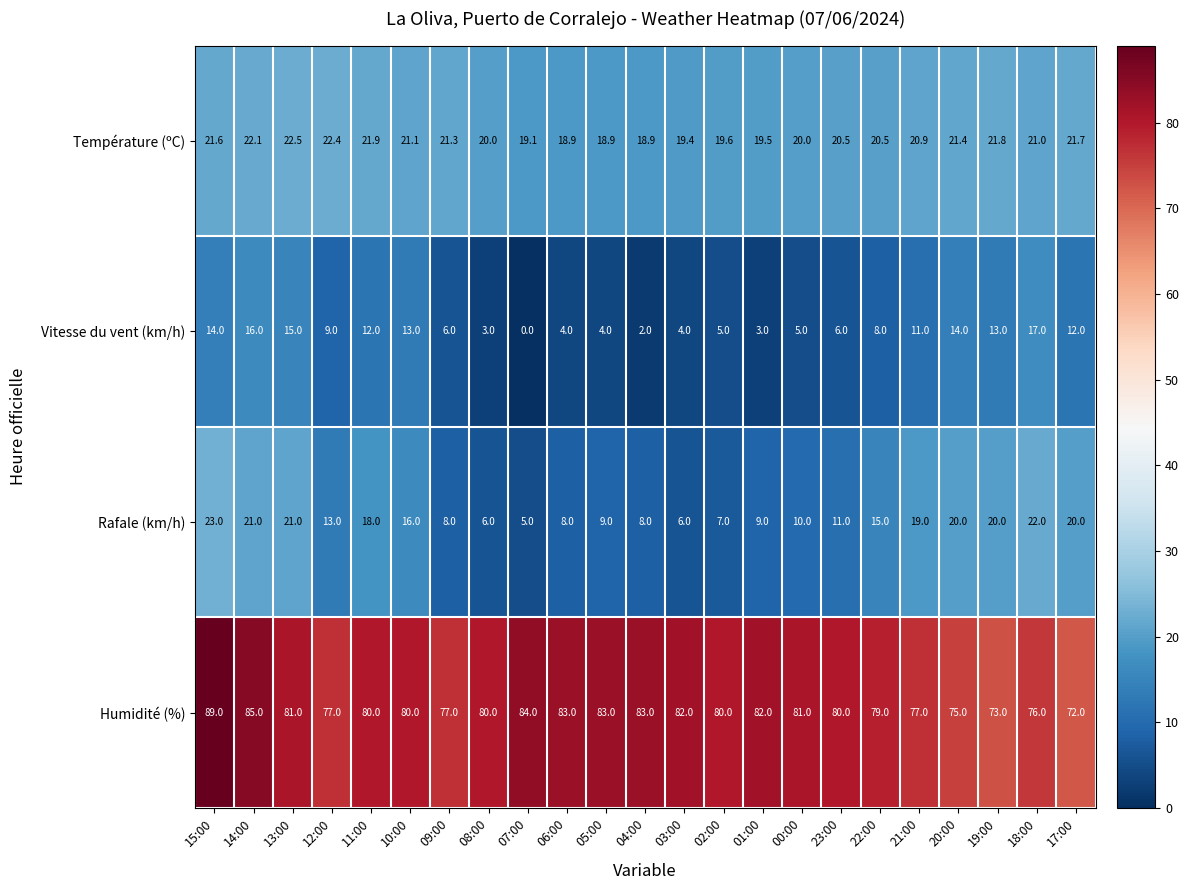

List the series in order of their peak value, lowest first.

Vitesse du vent (km/h), Température (ºC), Rafale (km/h), Humidité (%)